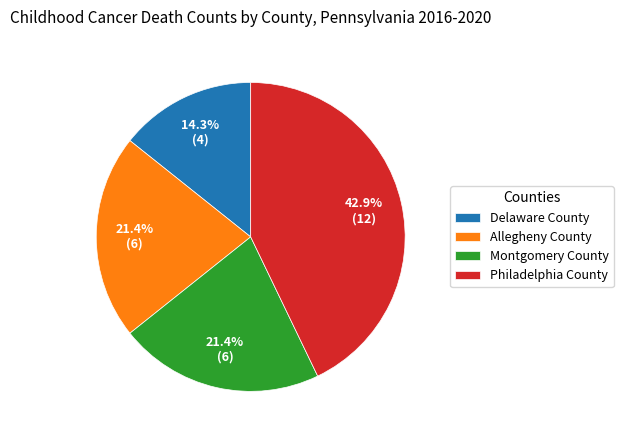

How much of the chart is everything except Philadelphia County?

57.1%